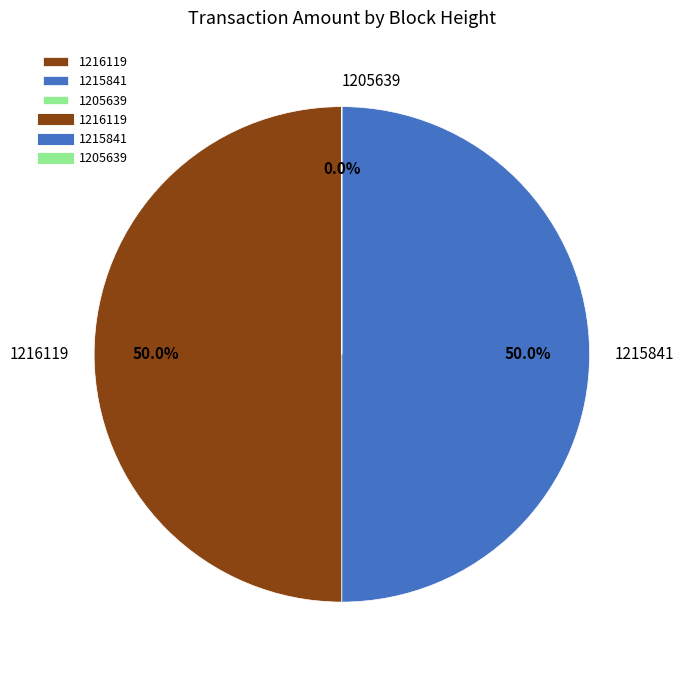

What is the ratio of the value at 1216119 to the value at 1215841?

1.0